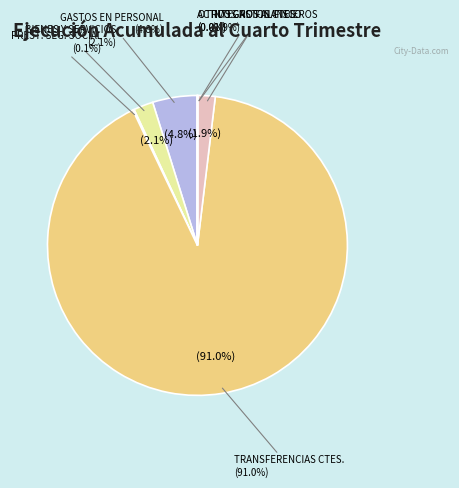

What is the change in value from PRESTACIONES DE SEGURIDAD SOCIAL to ADQUISICIÓN DE ACTIVOS NO FINANCIEROS?

-65530